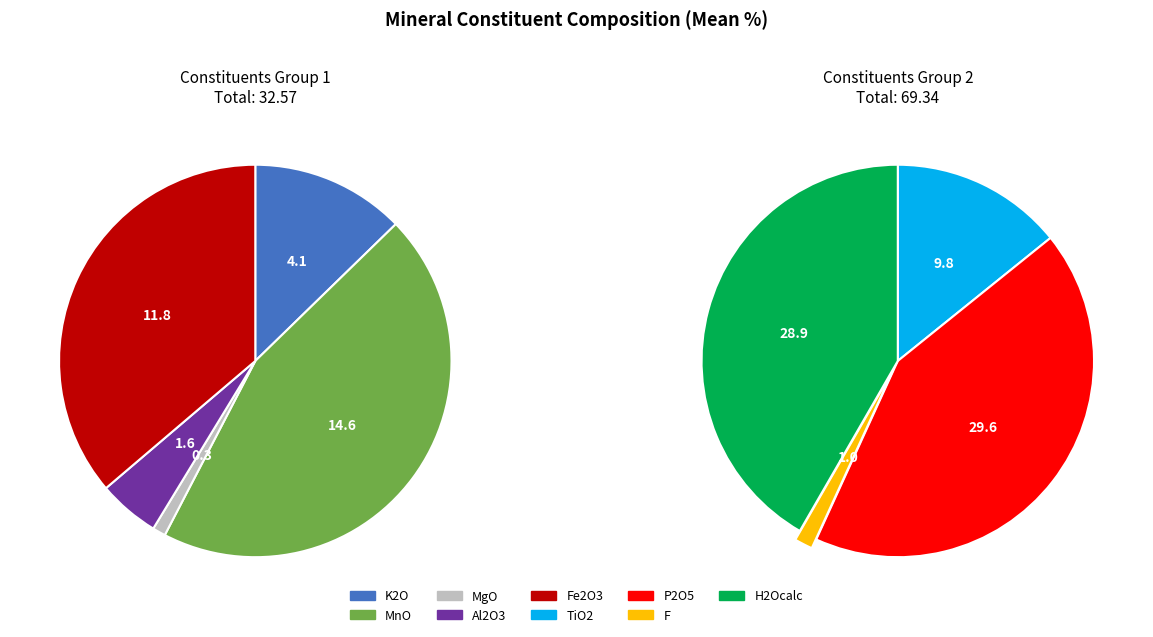

Combined, do MnO and MgO account for over 50%?

No